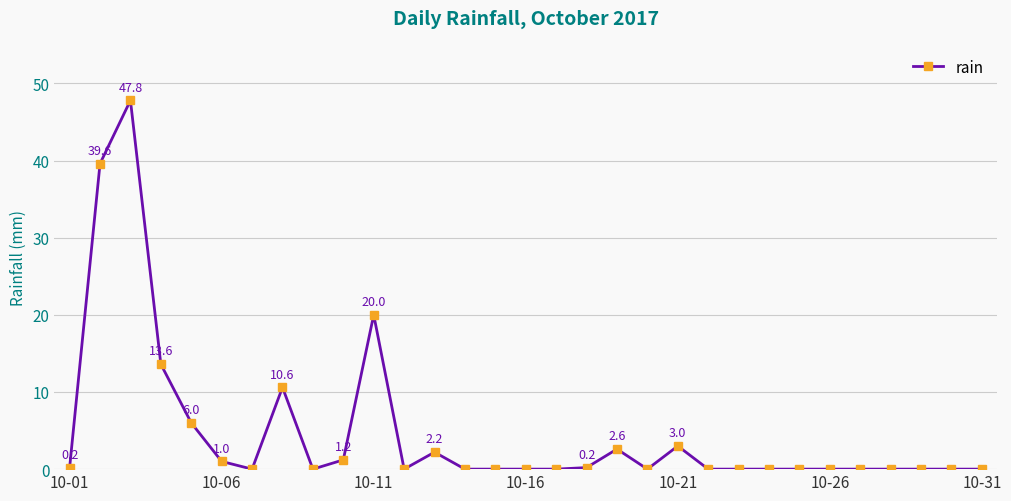

What is the difference between the maximum and minimum values?

47.8